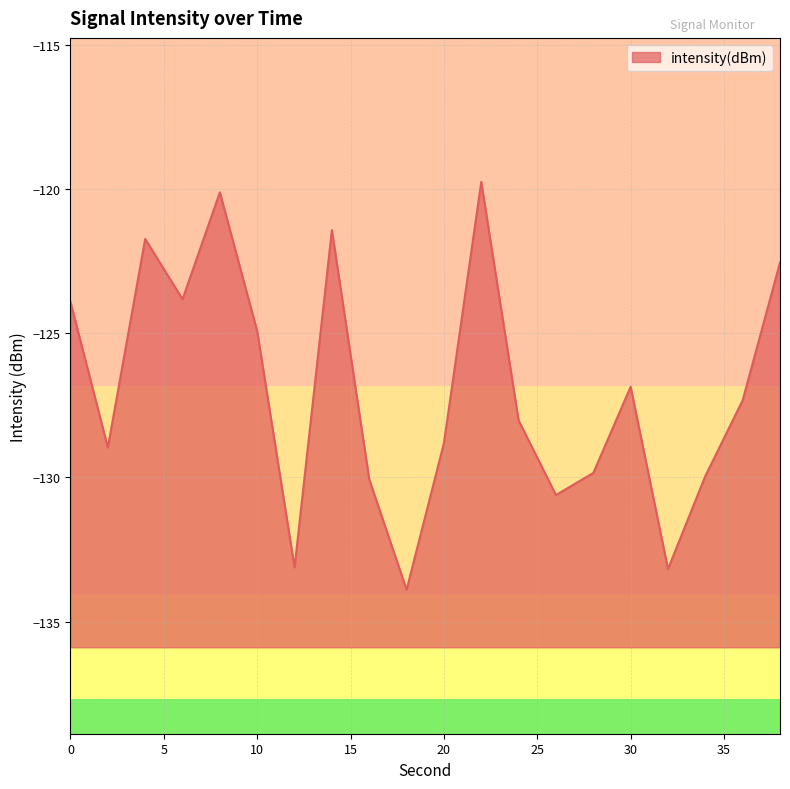

What is the average value?

-126.9